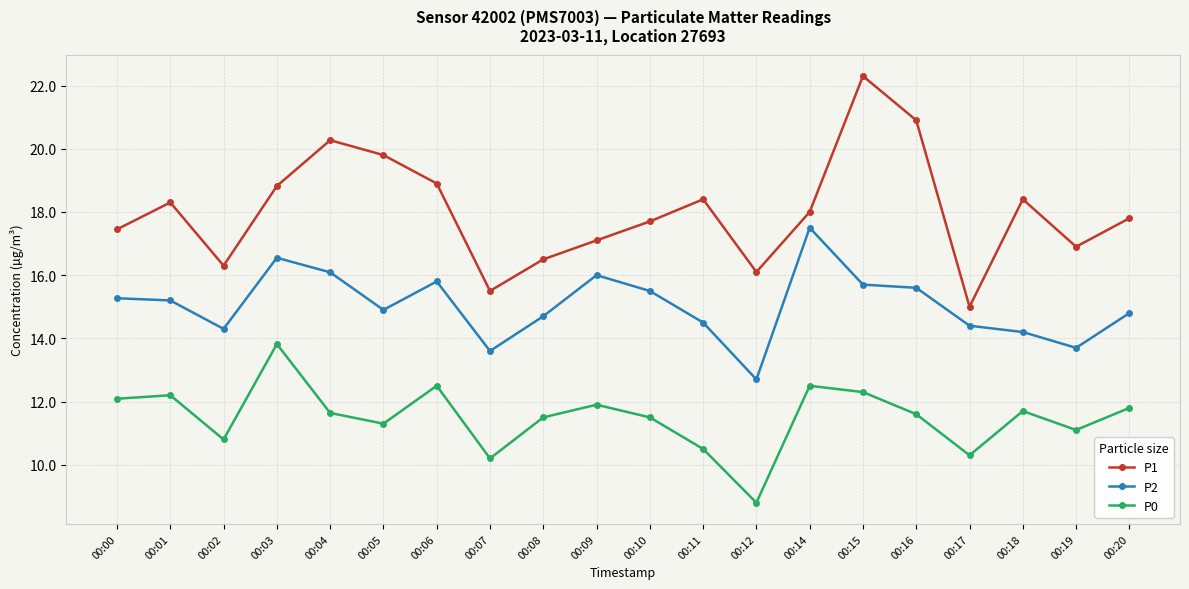

Does the chart have visible grid lines?

Yes